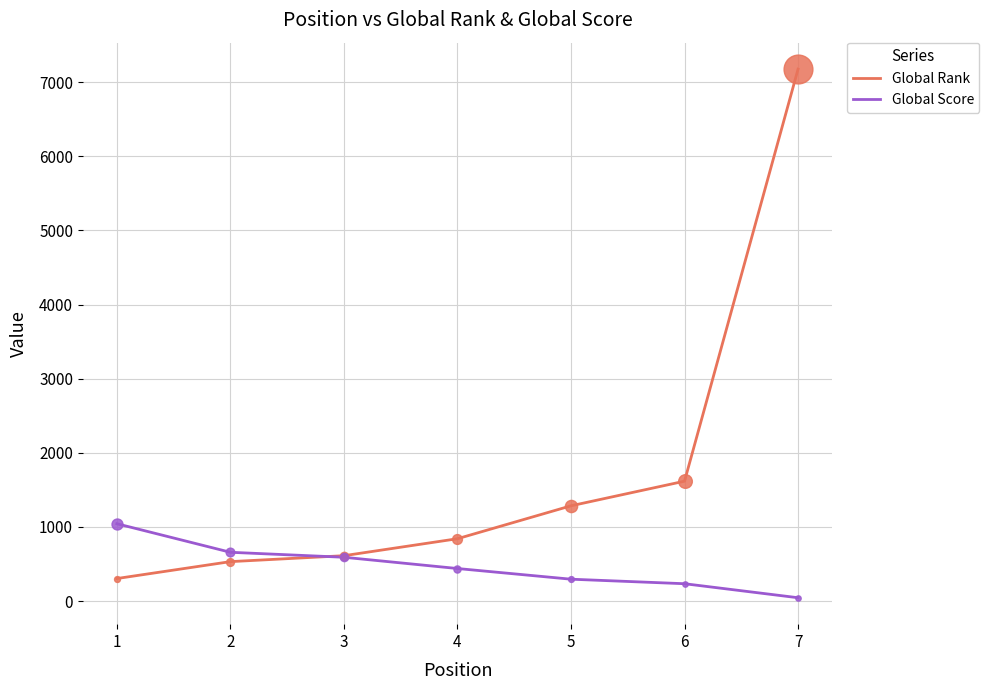

At which category is the sum across all series the highest?

7